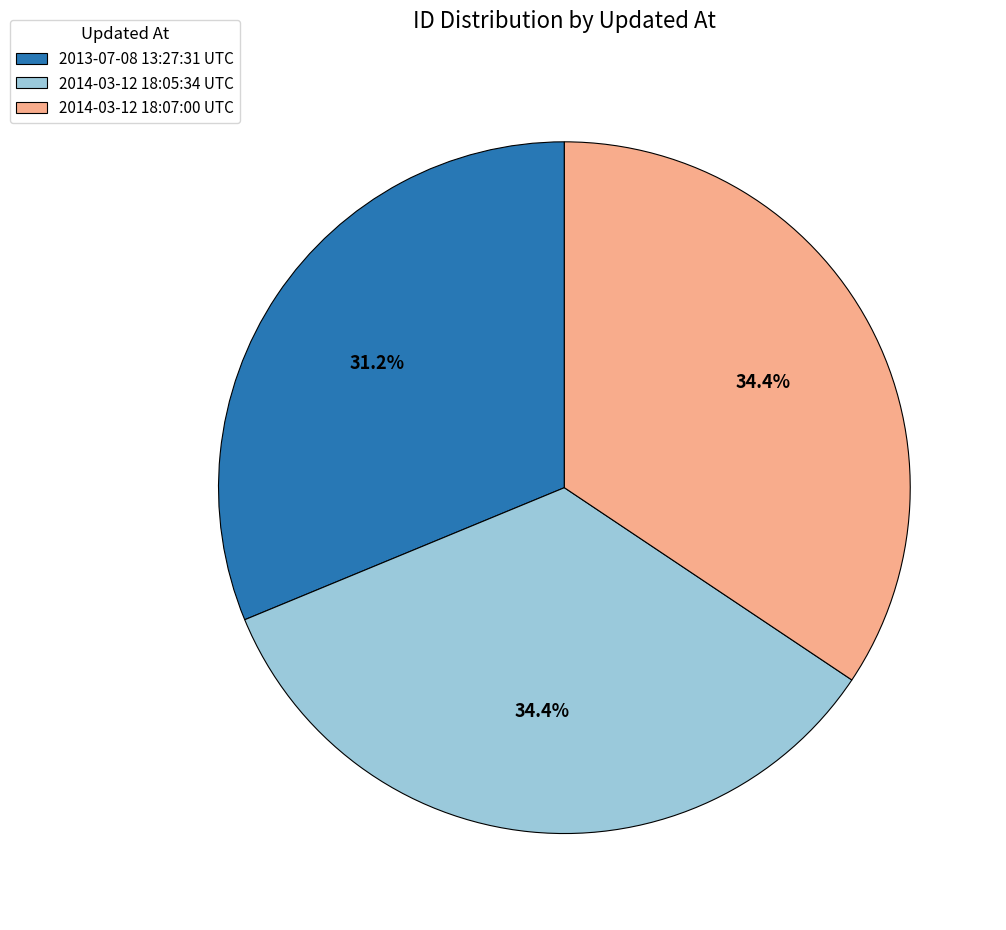

Which category has the smallest portion of the pie?

2013-07-08 13:27:31 UTC